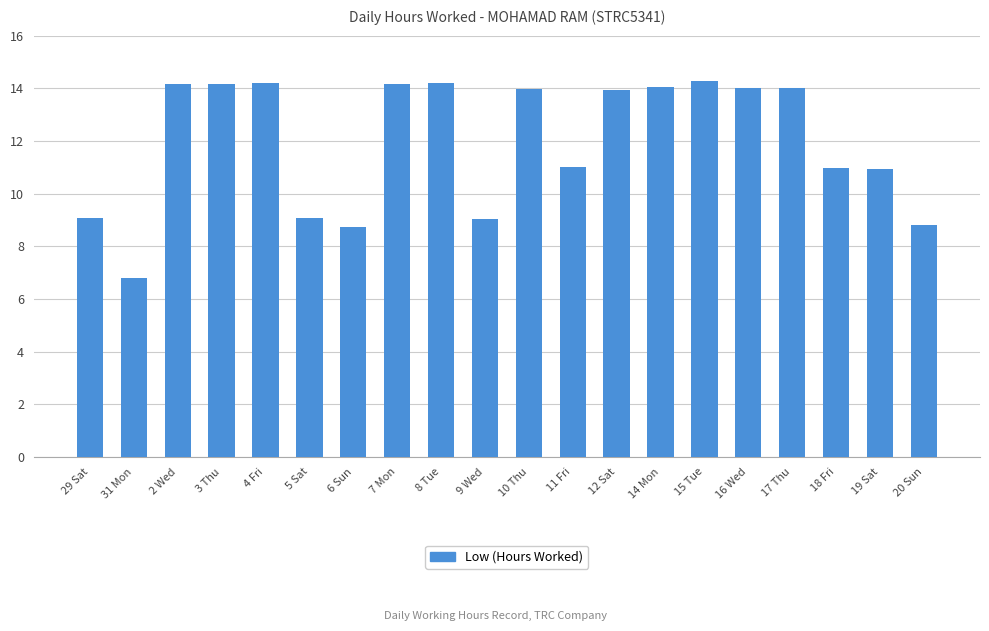

Count the number of data series in this chart.

1